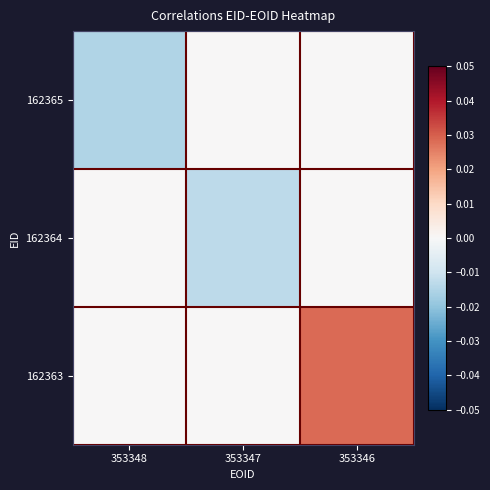

Which has a higher value, 353347 or 353348?

353347